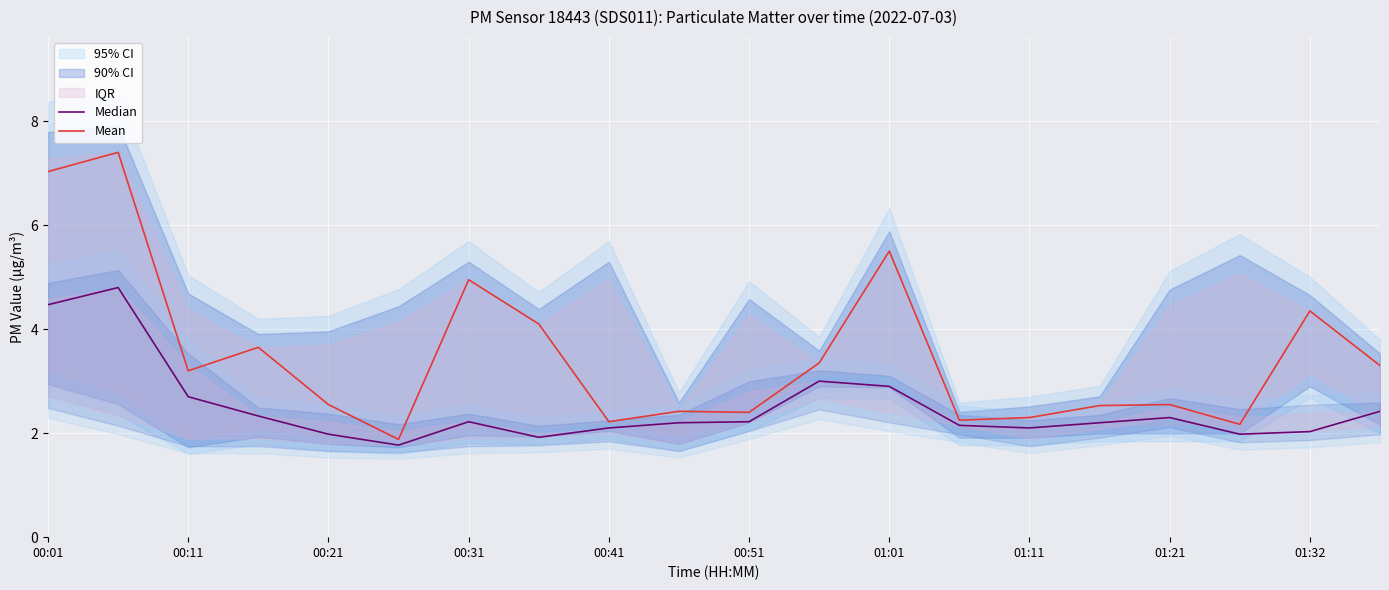

What is the approximate value of Median at 01:11?

2.1